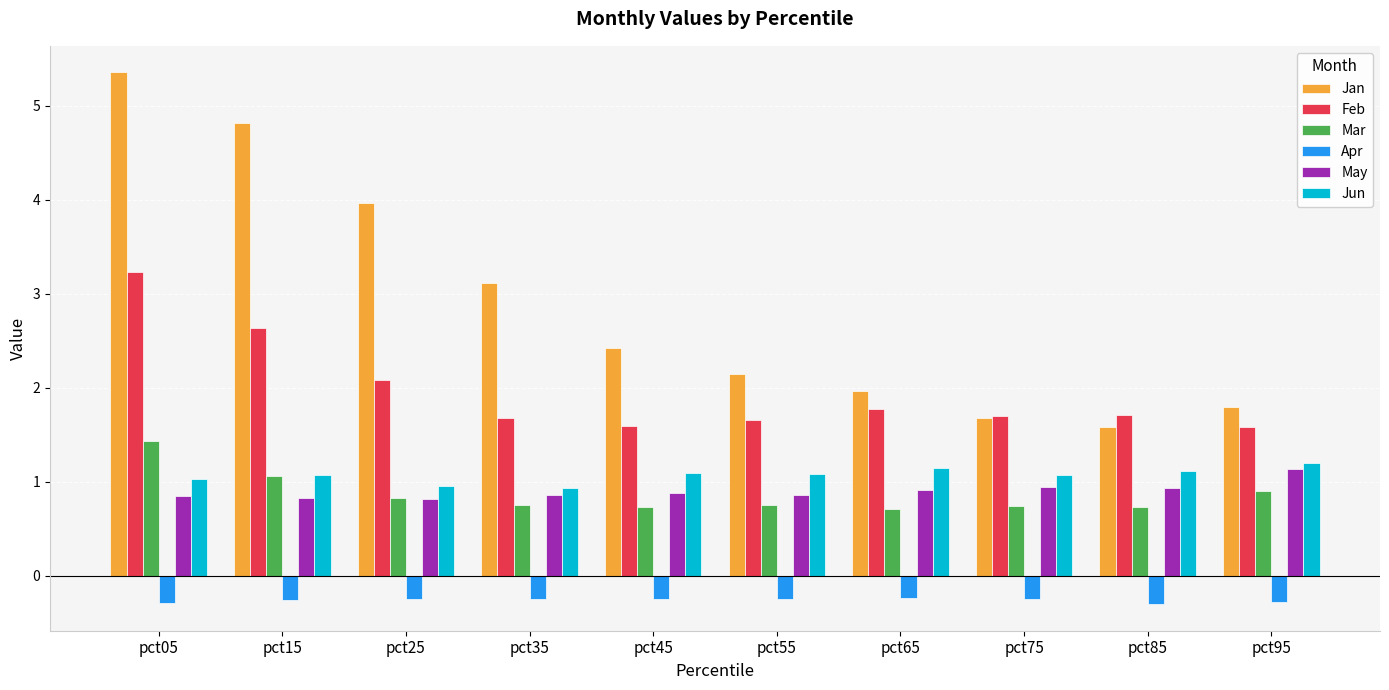

The value of May at pct25 is 0.8. True or false?

True